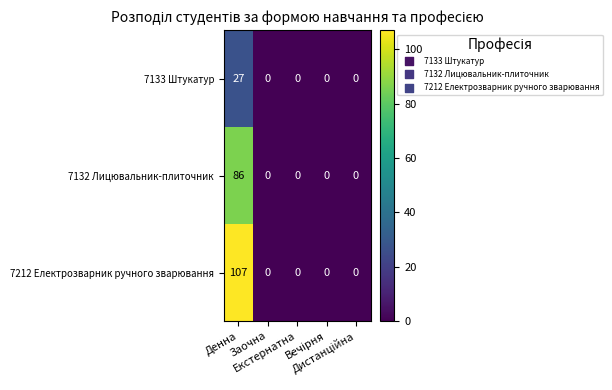

How many data points does each series have?

5